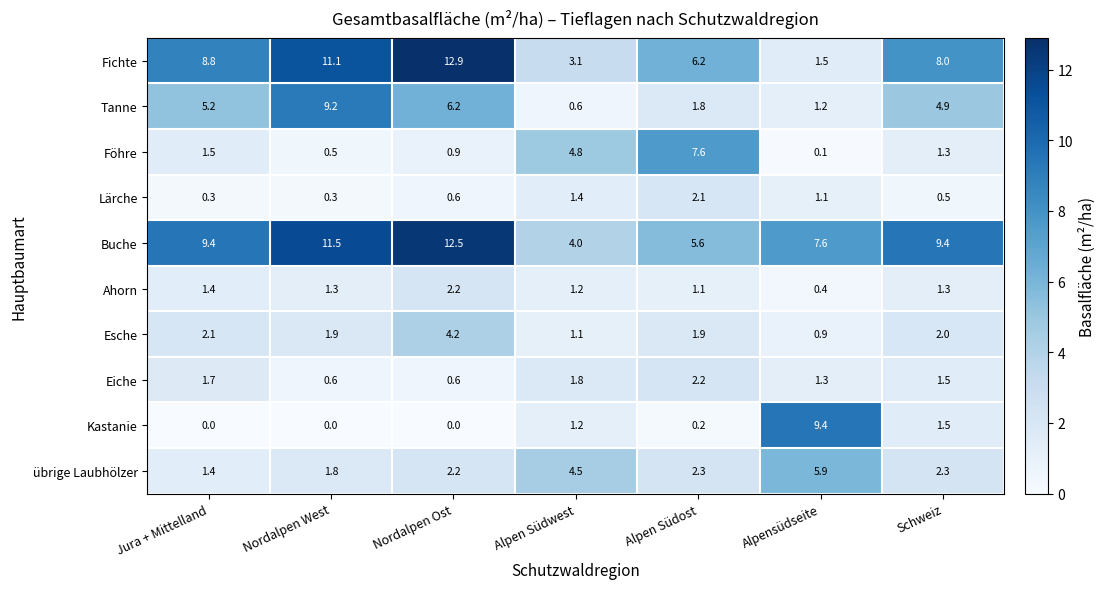

What is the approximate value of Ahorn at Jura + Mittelland?

1.4